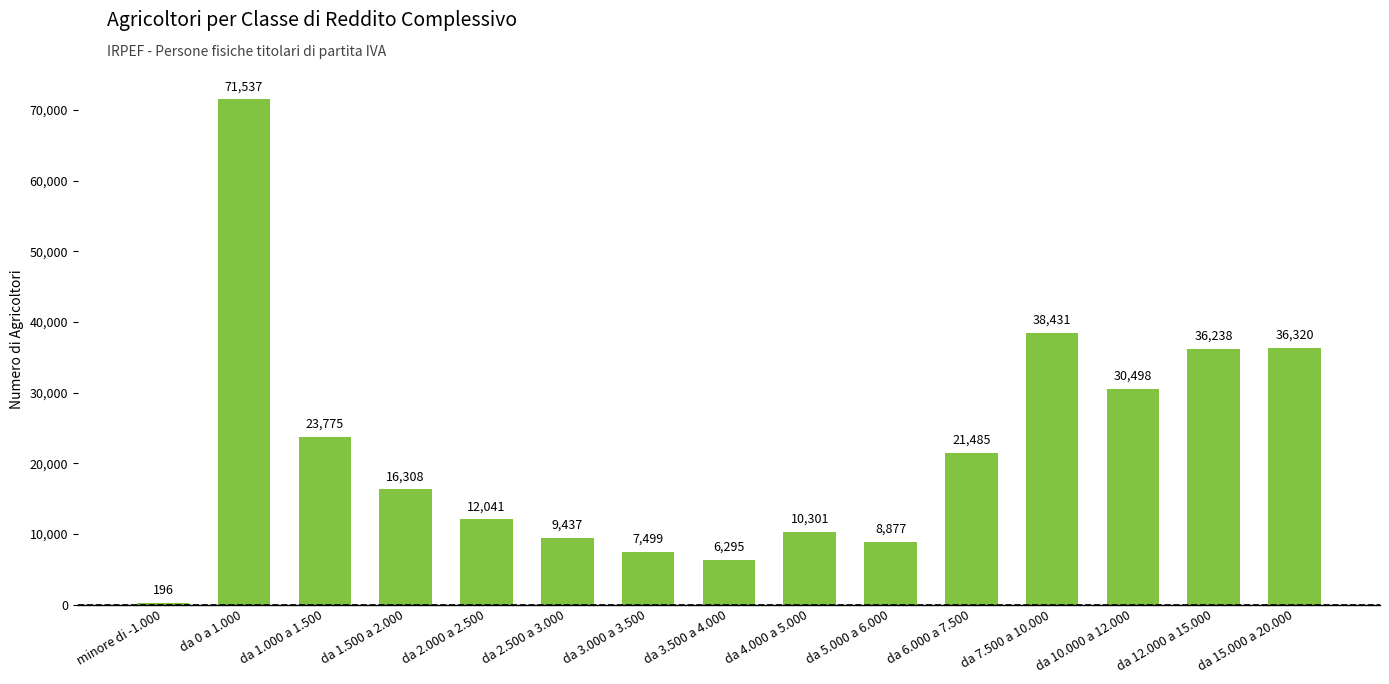

What is the ratio of the value at da 3.000 a 3.500 to the value at da 2.500 a 3.000?

0.8